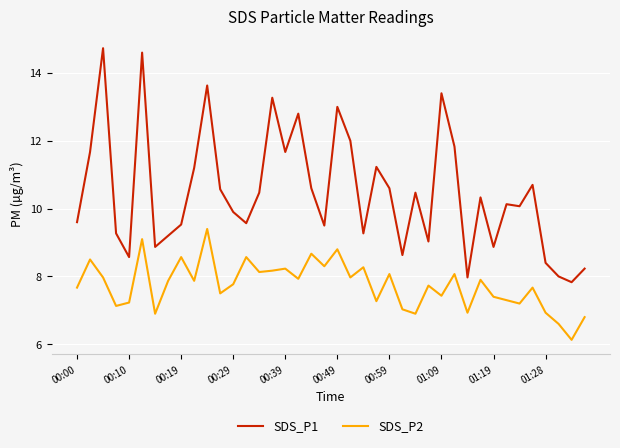

What is the difference between the maximum and minimum values in the SDS_P1 series?

6.9